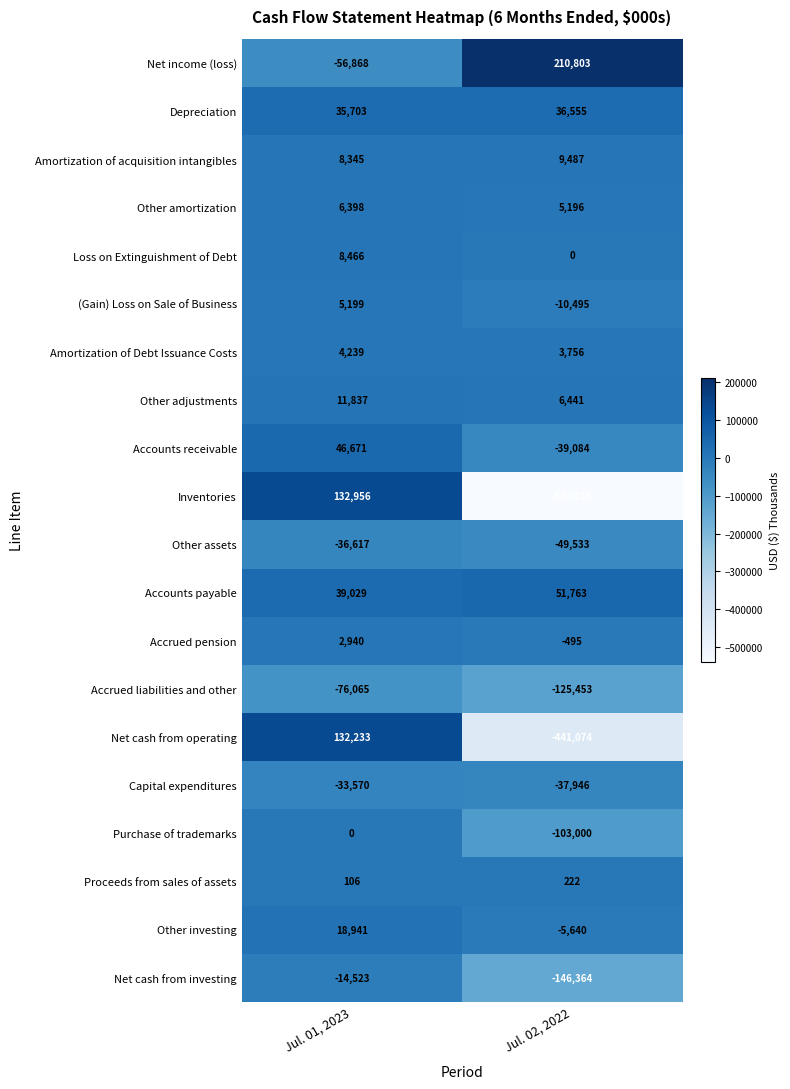

Which series has the largest total across all categories?

Net income (loss)